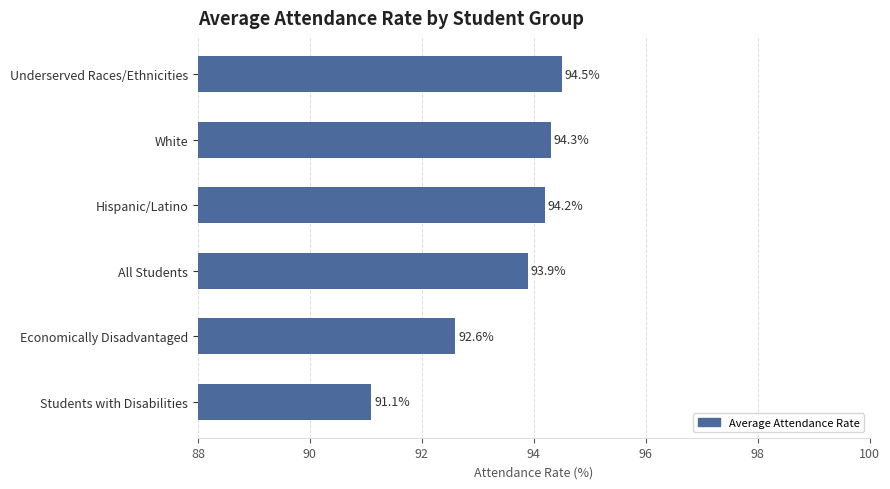

List the labels in order of value, largest first.

Underserved Races/Ethnicities, White, Hispanic/Latino, All Students, Economically Disadvantaged, Students with Disabilities